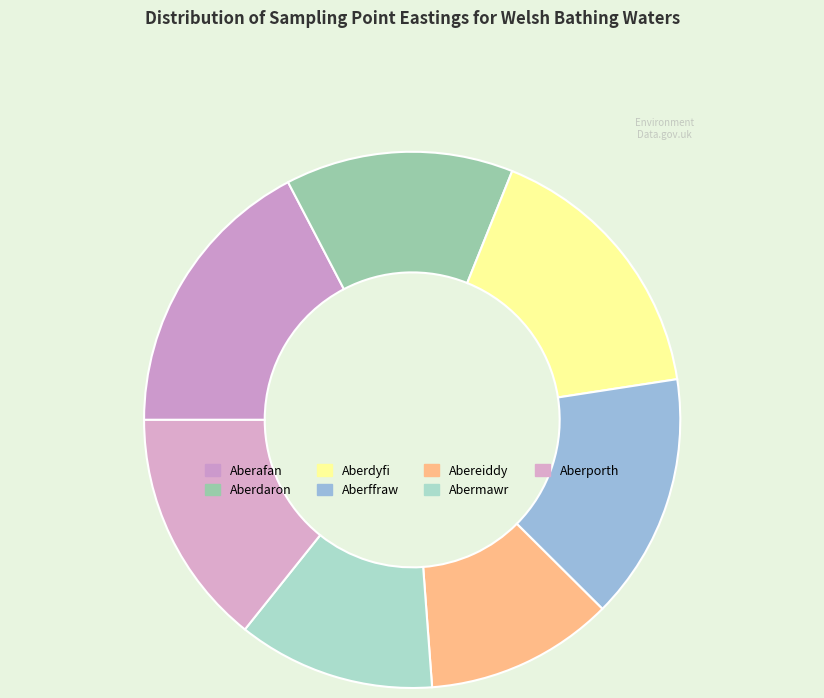

Do Aberffraw and Abermawr together represent more than half of the pie?

No